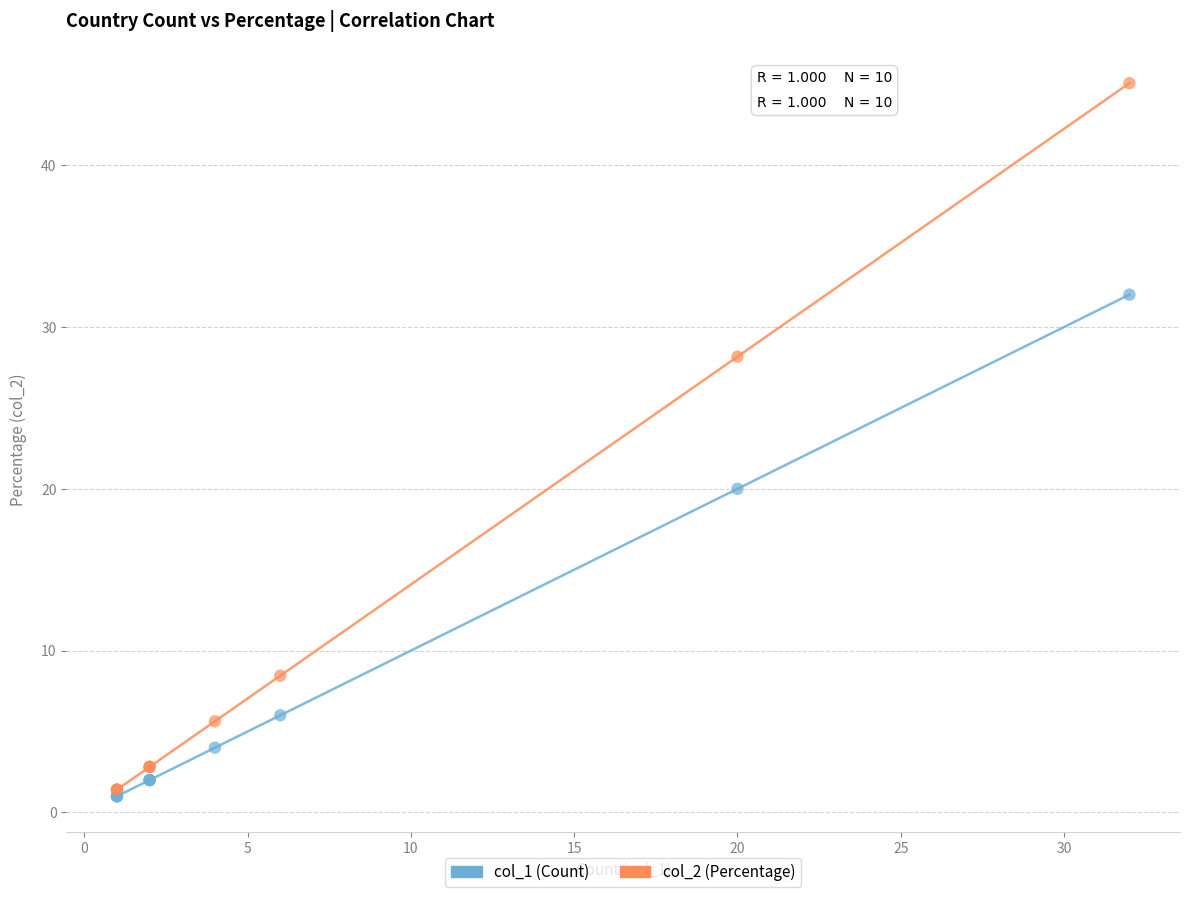

Which series contains the highest Y value?

col_2 (Percentage)